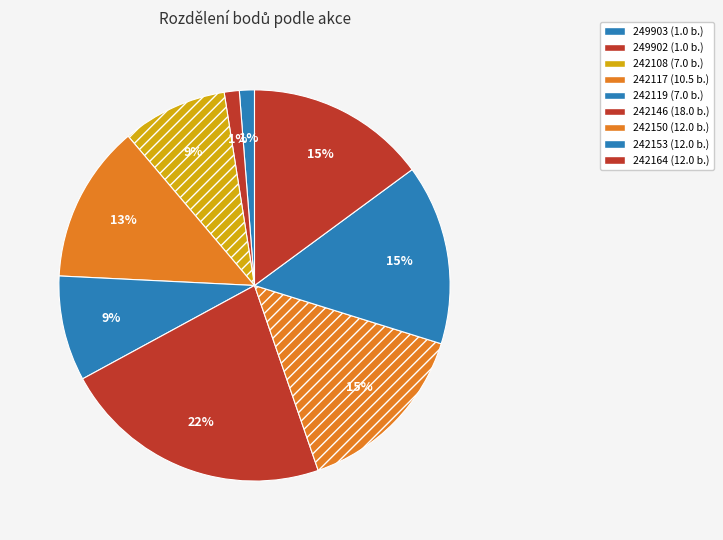

How many segments does this pie chart have?

9